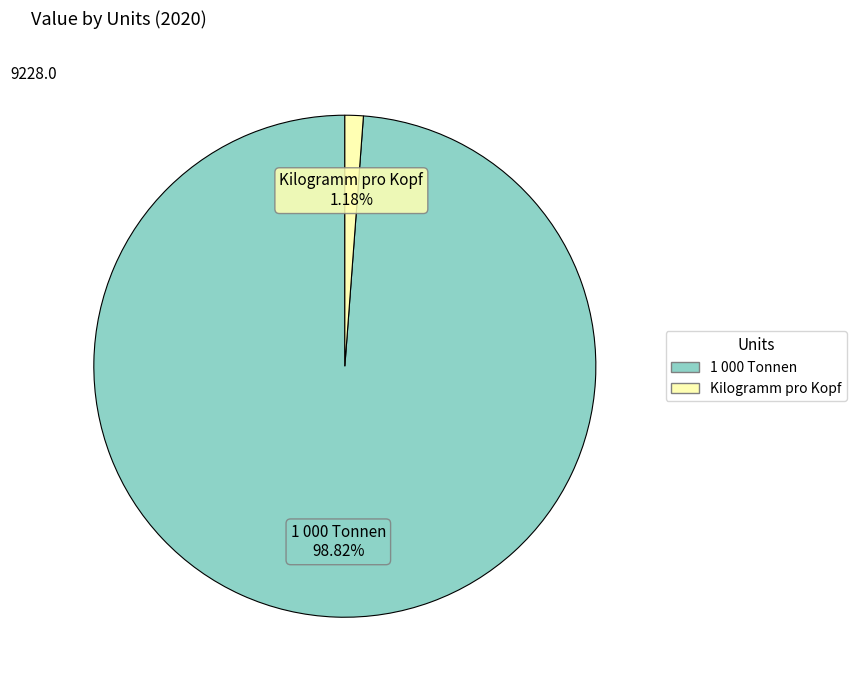

To the nearest percent, what percentage of the pie is 1 000 Tonnen?

99%